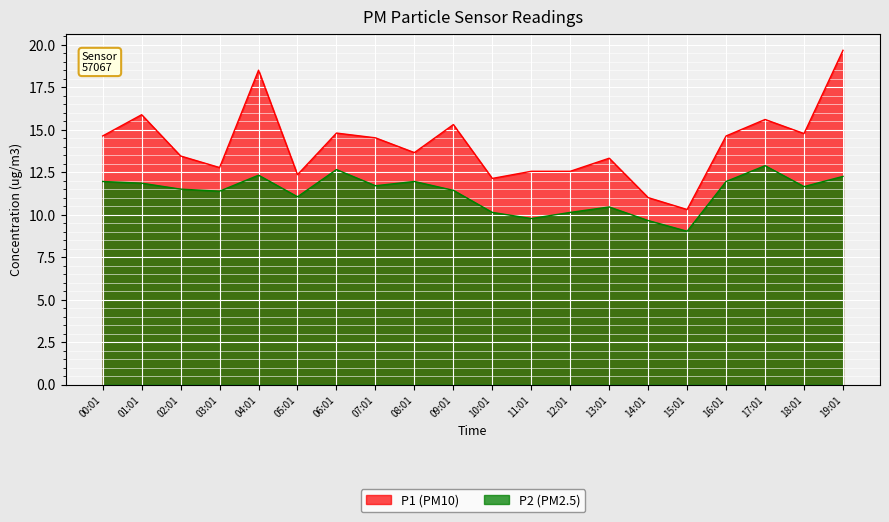

At which category is the sum across all series the highest?

19:01